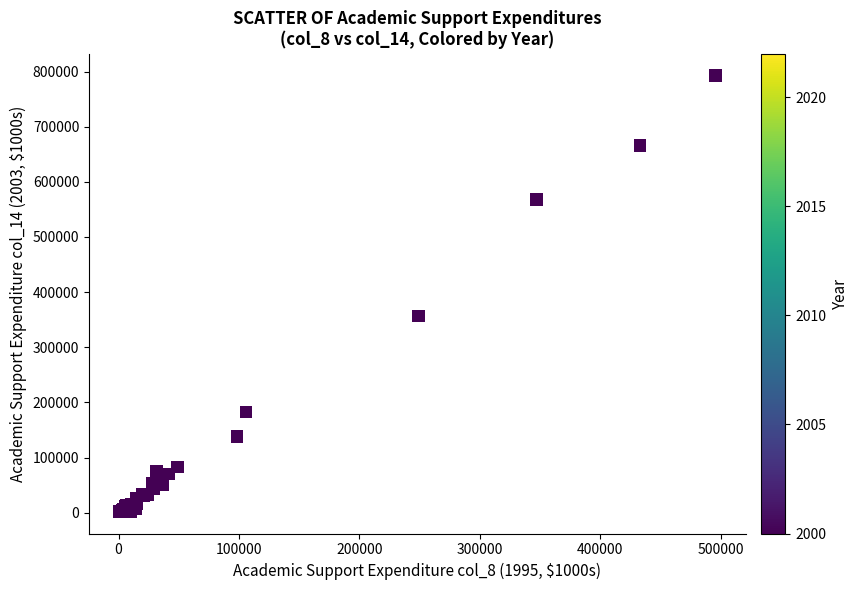

What Y value in the scatter plot is closest to 397227?

356326.8